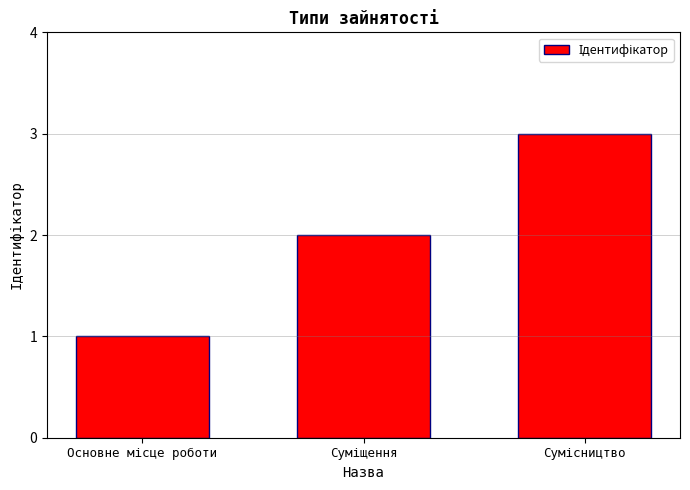

What is the sum of all values?

6